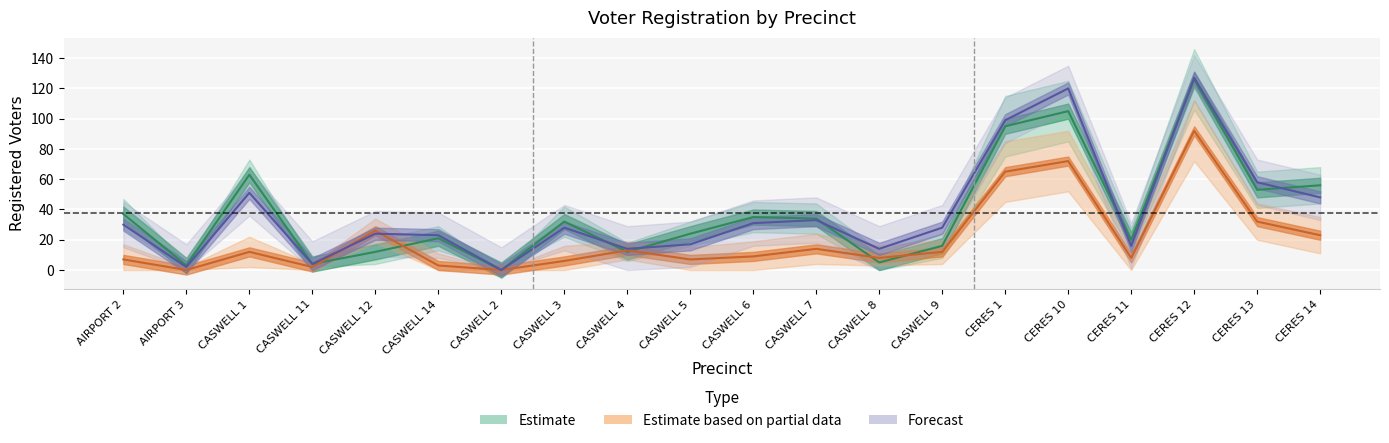

What is the average value of the dem series?

38